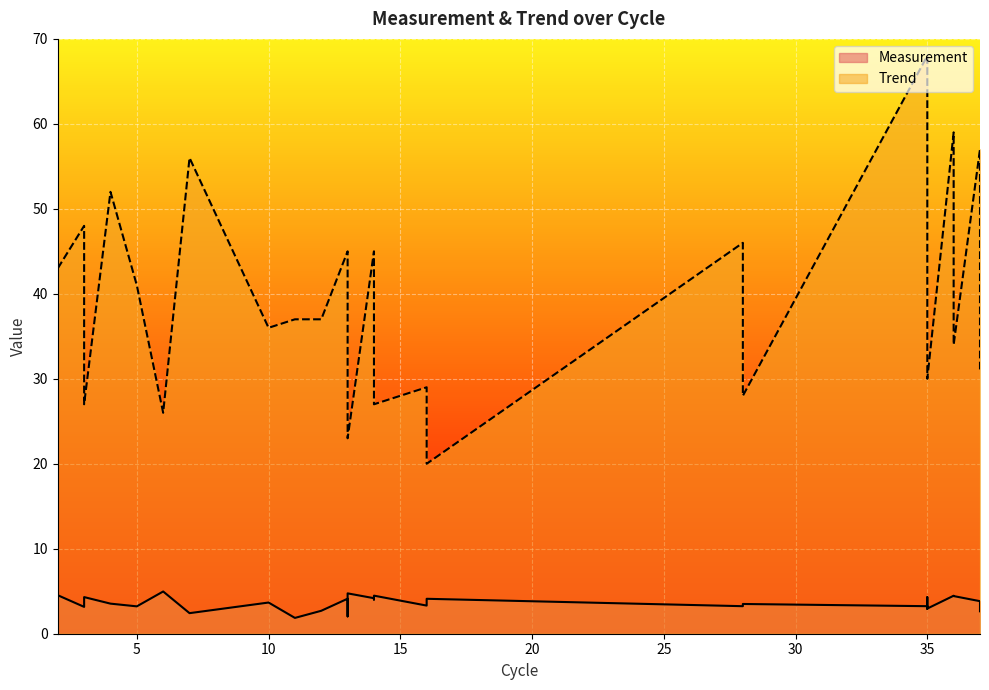

Rank the categories by Trend value from lowest to highest.

16, 13, 6, 14, 3, 28, 16, 35, 37, 35, 36, 13, 10, 12, 11, 14, 5, 2, 13, 14, 28, 3, 35, 4, 7, 37, 36, 35